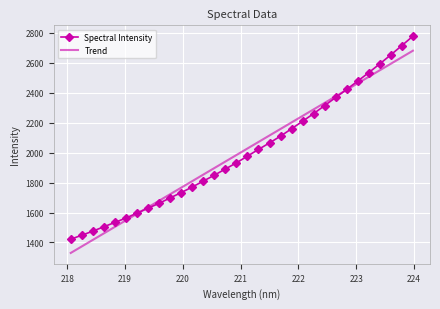

At how many categories does at least one series exceed 2571?

4